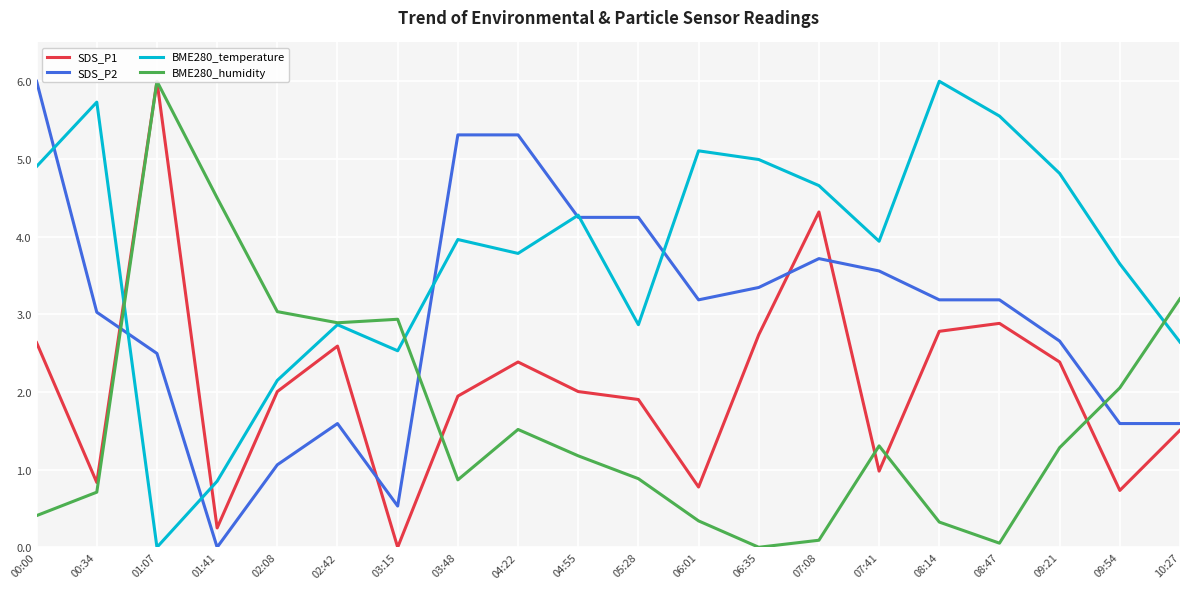

Reading left to right, extract all data points from this chart.

SDS_P1: 00:00=2.6	00:34=0.8	01:07=6.0	01:41=0.2	02:08=2.0	02:42=2.6	03:15=0.0	03:48=1.9	04:22=2.4	04:55=2.0	05:28=1.9	06:01=0.8	06:35=2.7	07:08=4.3	07:41=1.0	08:14=2.8	08:47=2.9	09:21=2.4	09:54=0.7	10:27=1.5
SDS_P2: 00:00=6.0	00:34=3.0	01:07=2.5	01:41=0.0	02:08=1.1	02:42=1.6	03:15=0.5	03:48=5.3	04:22=5.3	04:55=4.2	05:28=4.2	06:01=3.2	06:35=3.3	07:08=3.7	07:41=3.6	08:14=3.2	08:47=3.2	09:21=2.7	09:54=1.6	10:27=1.6
BME280_temperature: 00:00=4.9	00:34=5.7	01:07=0.0	01:41=0.9	02:08=2.1	02:42=2.9	03:15=2.5	03:48=4.0	04:22=3.8	04:55=4.3	05:28=2.9	06:01=5.1	06:35=5.0	07:08=4.7	07:41=3.9	08:14=6.0	08:47=5.6	09:21=4.8	09:54=3.6	10:27=2.6
BME280_humidity: 00:00=0.4	00:34=0.7	01:07=6.0	01:41=4.5	02:08=3.0	02:42=2.9	03:15=2.9	03:48=0.9	04:22=1.5	04:55=1.2	05:28=0.9	06:01=0.3	06:35=0.0	07:08=0.1	07:41=1.3	08:14=0.3	08:47=0.1	09:21=1.3	09:54=2.1	10:27=3.2